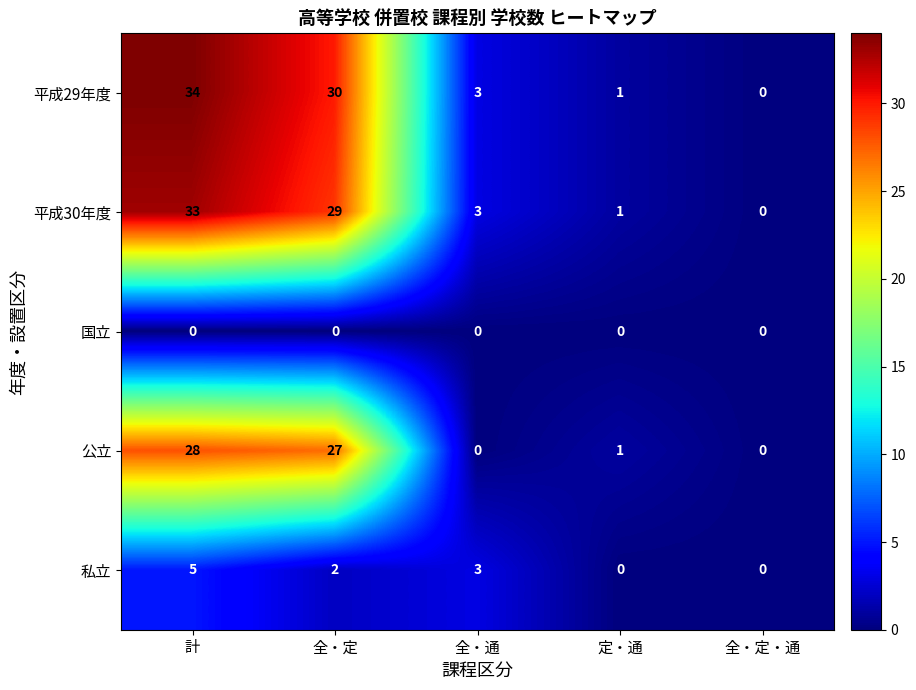

Rank the series by their maximum value, from lowest to highest.

国立, 私立, 公立, 平成30年度, 平成29年度